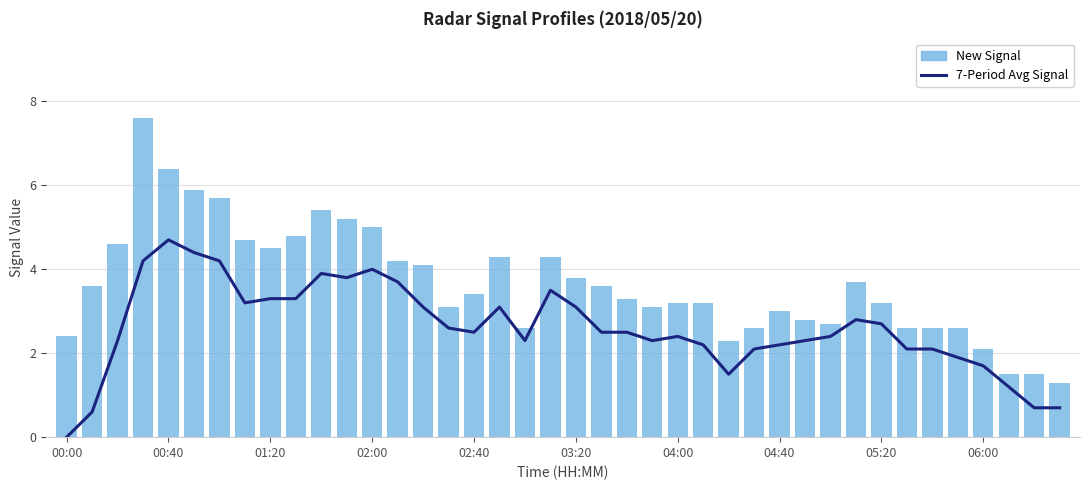

What is the average value of the New Signal series?

3.7